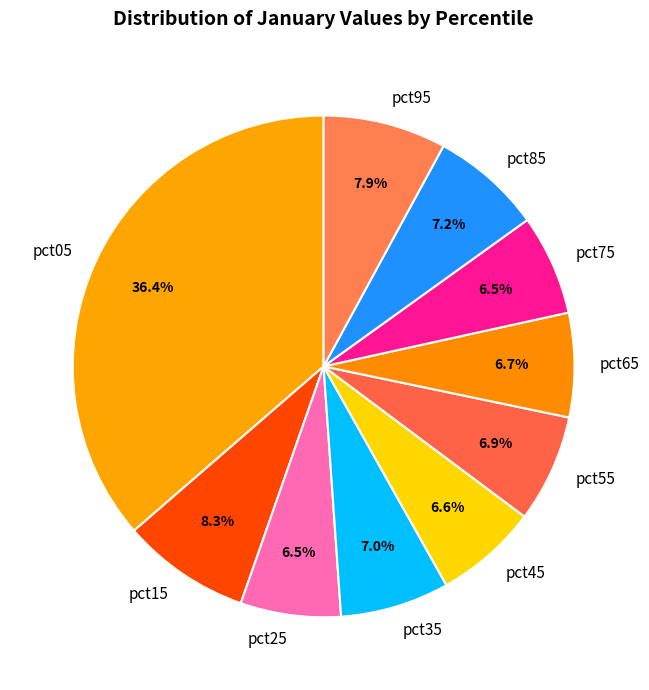

Which slice is the largest?

pct05